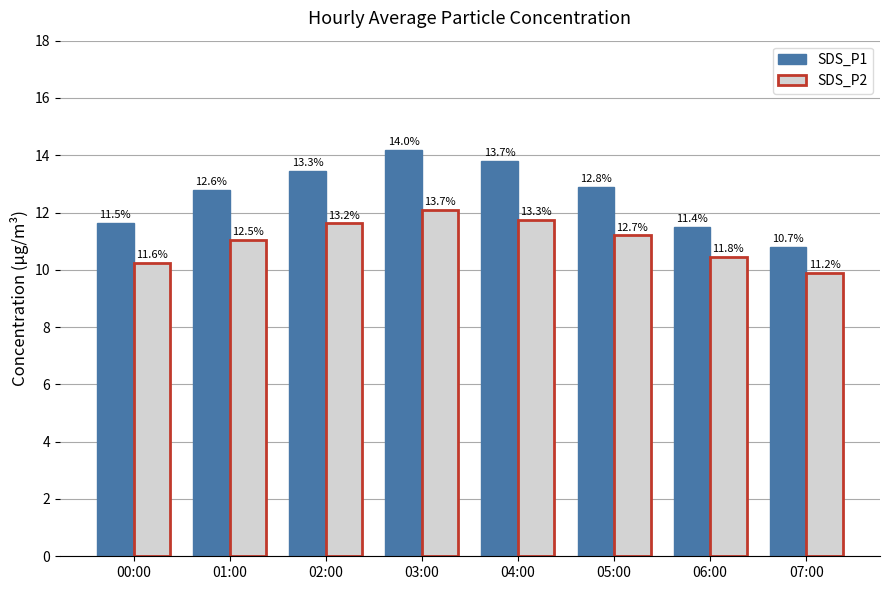

What is the difference between the SDS_P2 values at 07:00 and 01:00?

1.2